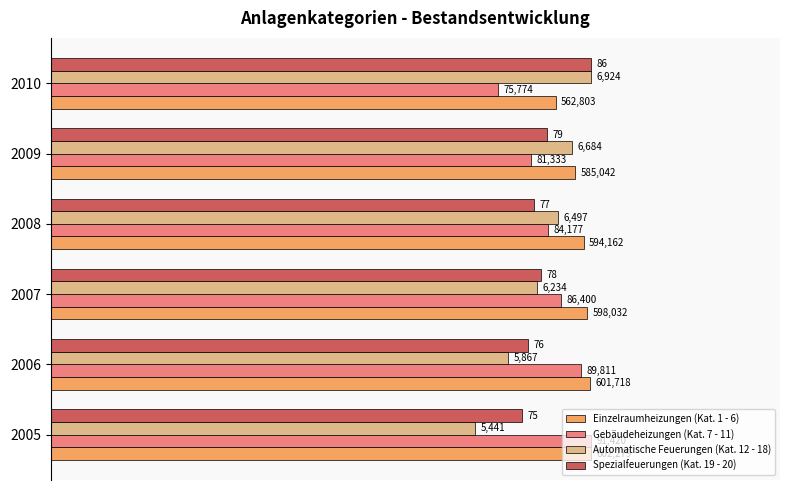

What are all the series names shown in the legend?

Einzelraumheizungen (Kat. 1 - 6), Gebäudeheizungen (Kat. 7 - 11), Automatische Feuerungen (Kat. 12 - 18), Spezialfeuerungen (Kat. 19 - 20)